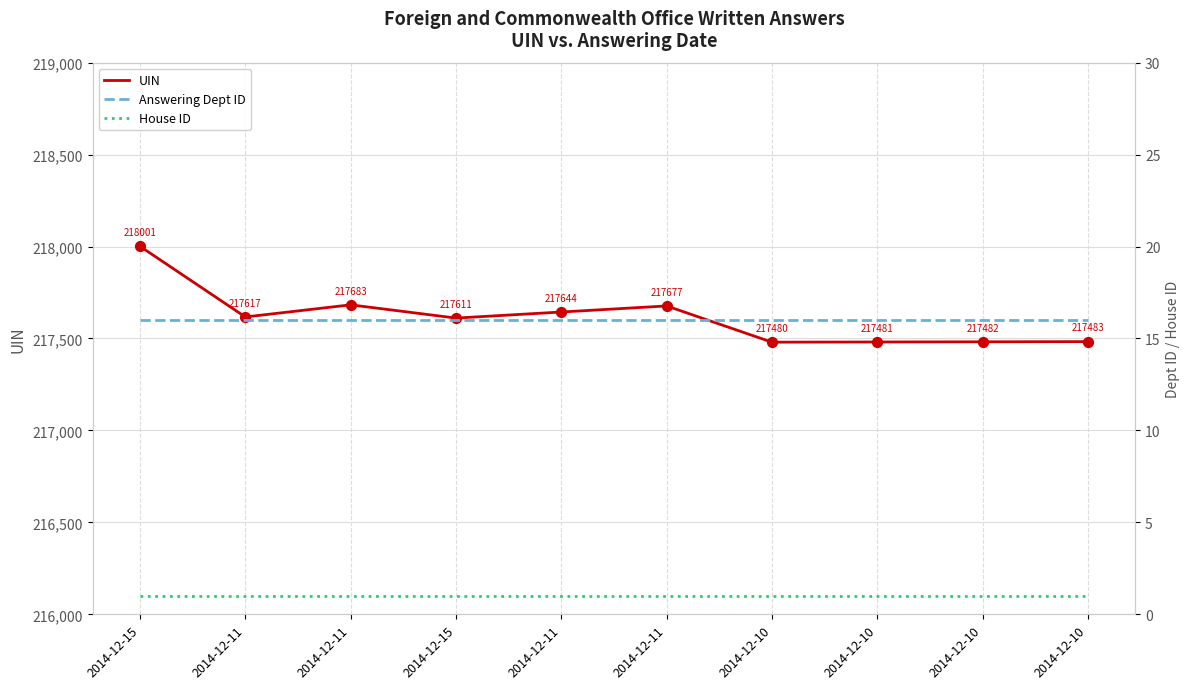

At how many categories does at least one series exceed 140162?

10